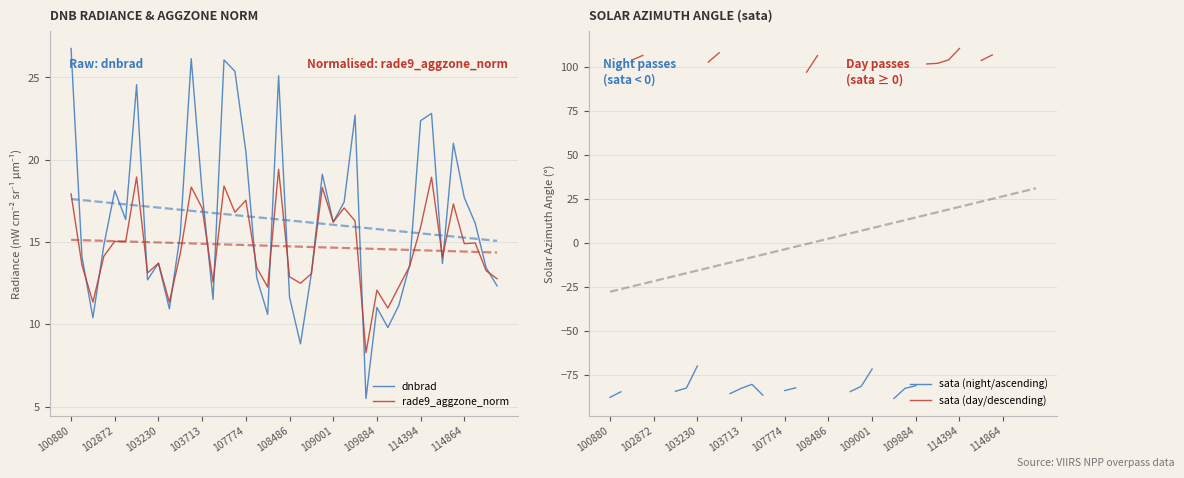

True or false: rade9_aggzone_norm has a value of 21.8 at 102872.

False